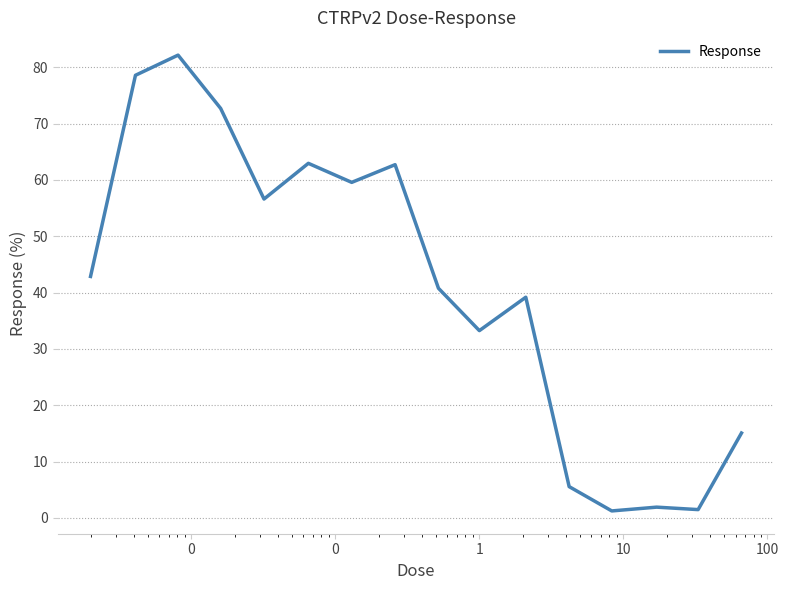

What is the maximum value shown in the chart?

82.2